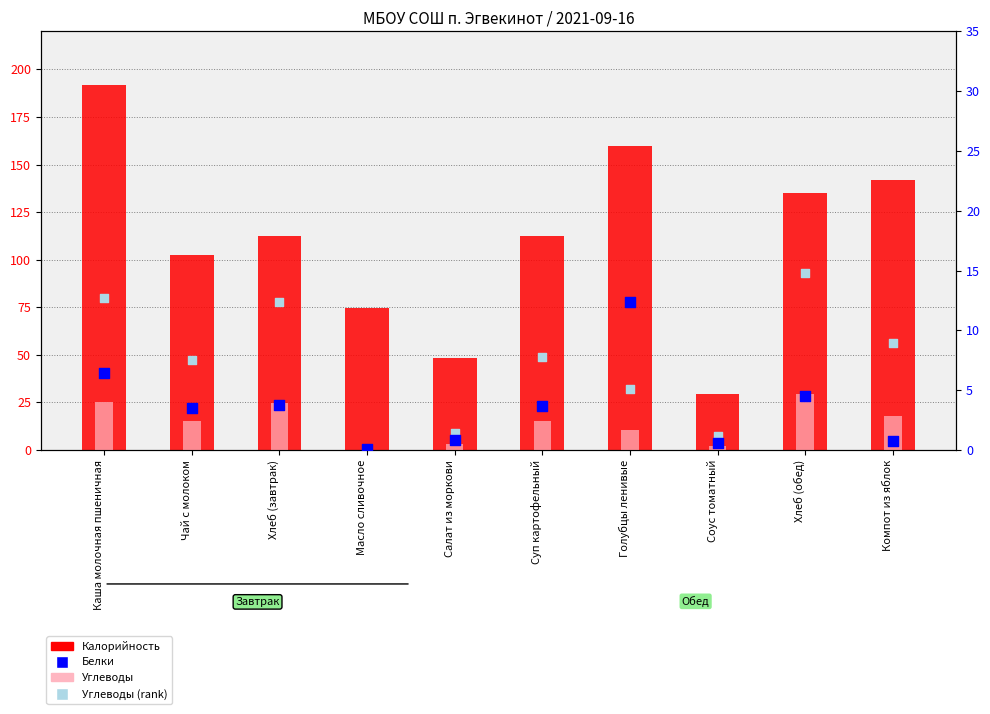

Is the value of Белки at Хлеб (завтрак) greater than the value of Углеводы (rank) at Хлеб (завтрак)?

No